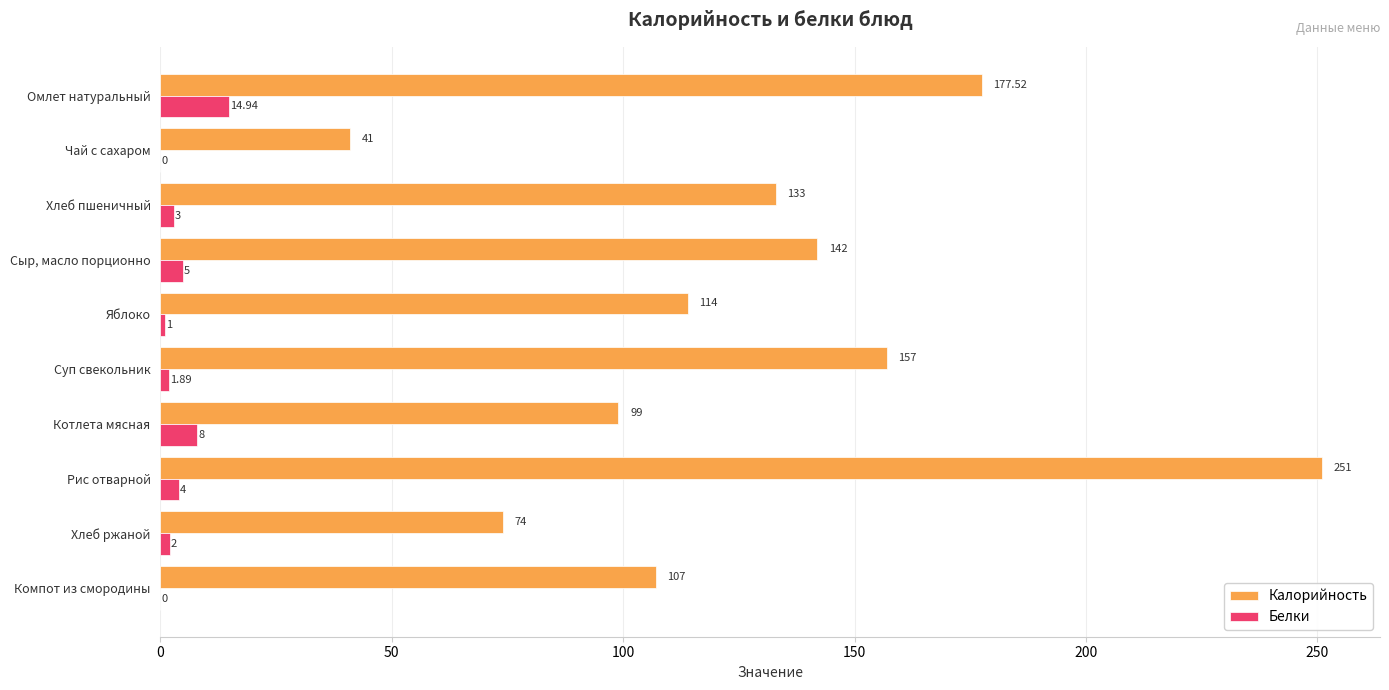

At which category does the chart reach its peak across all series?

Рис отварной